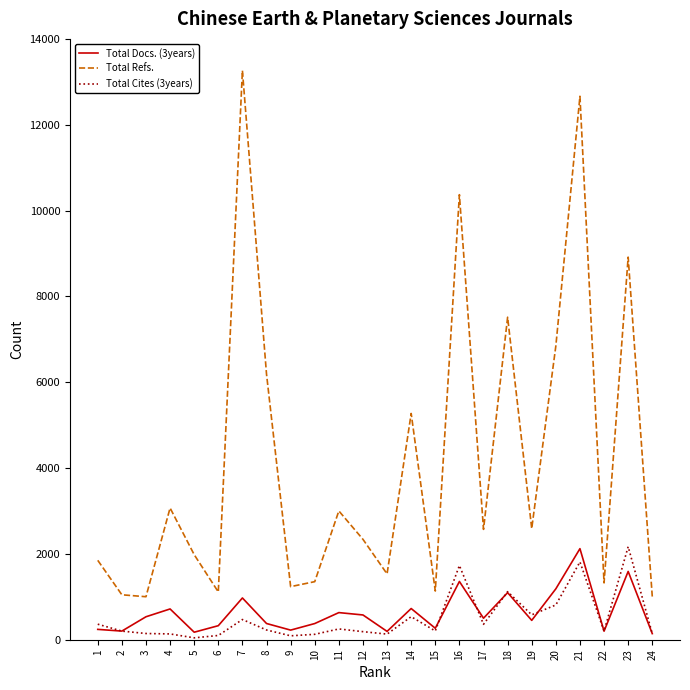

Is the value of Total Docs. (3years) at 12 greater than the value of Total Refs. at 4?

No